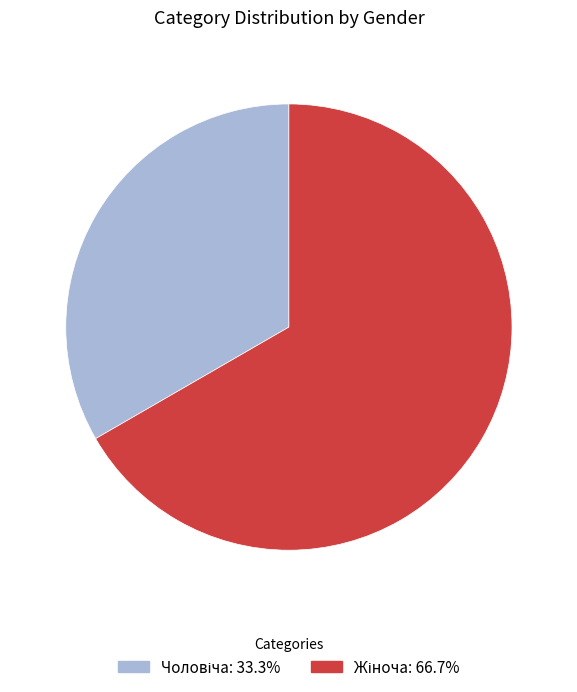

Does any single category account for the majority?

Yes